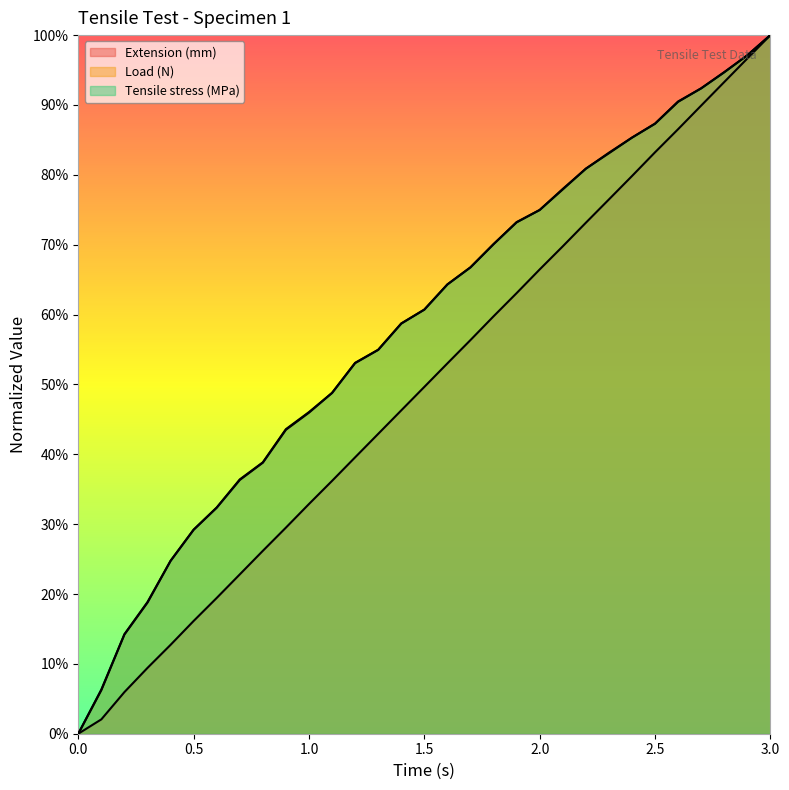

Does the chart display data point markers on the line(s)?

No